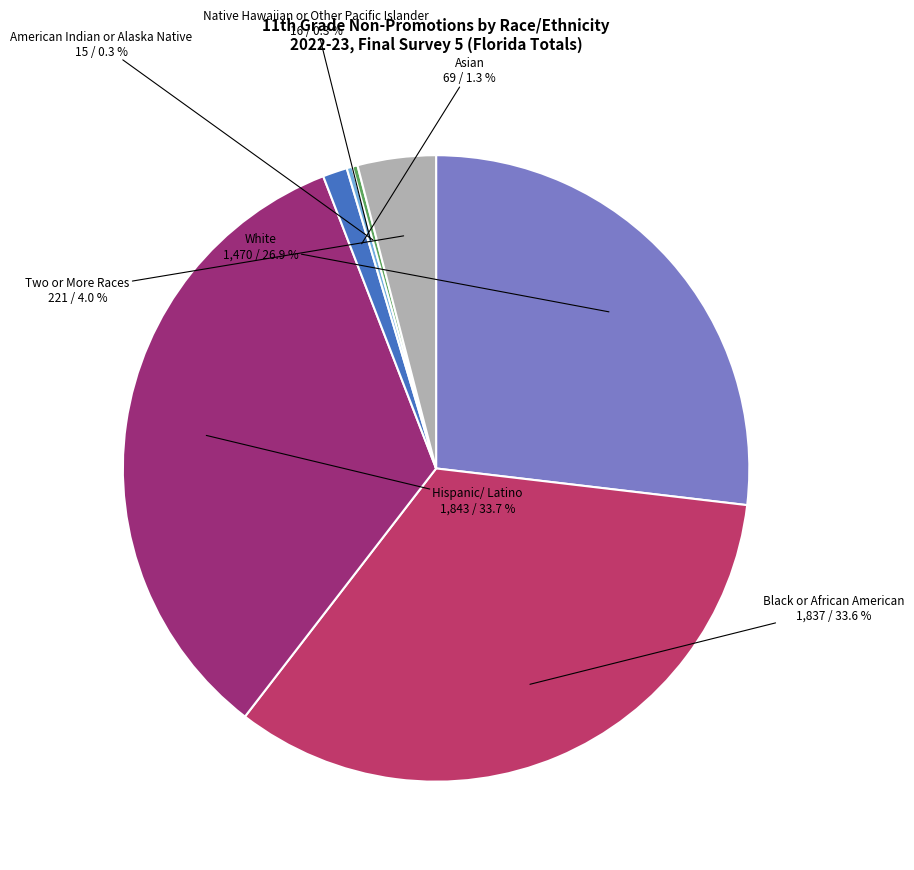

Is there a majority slice in this chart?

No